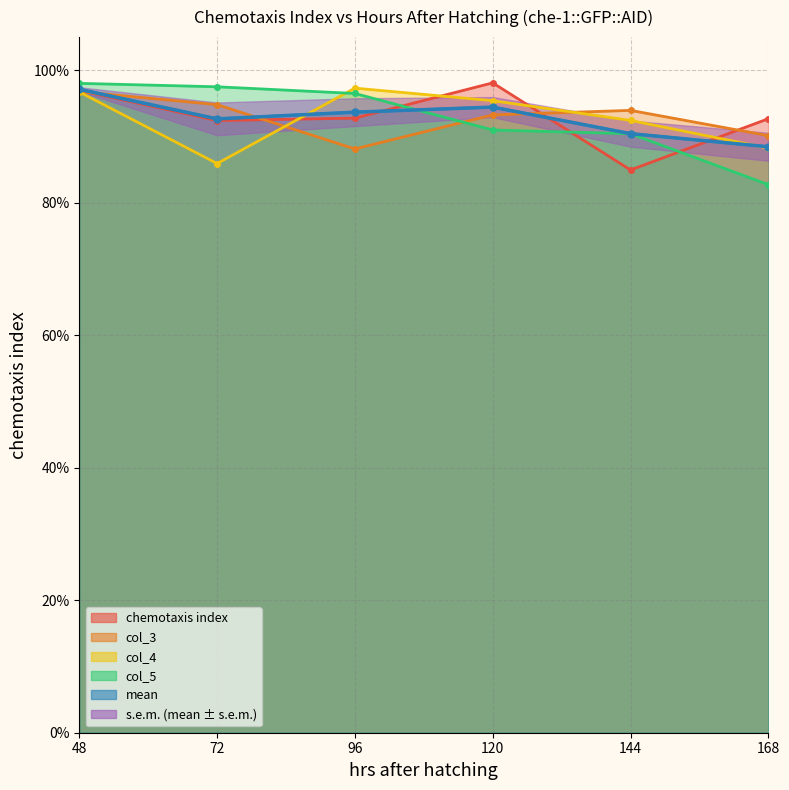

True or false: col_3 and chemotaxis index cross at least once.

True